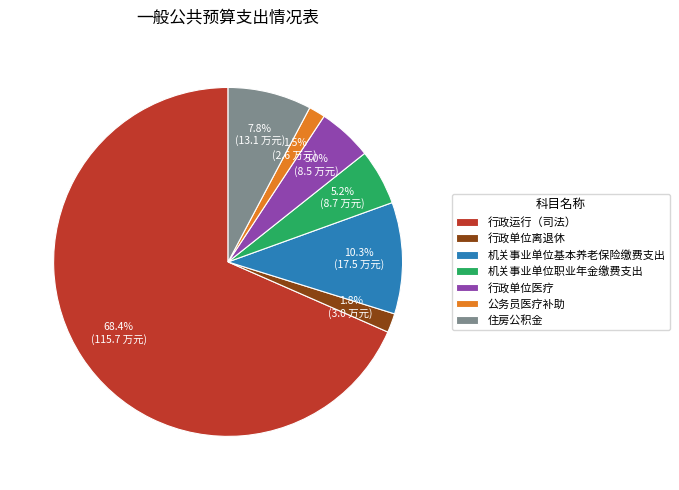

To the nearest percent, what is the difference between the 住房公积金 and 公务员医疗补助 slice percentages?

6%